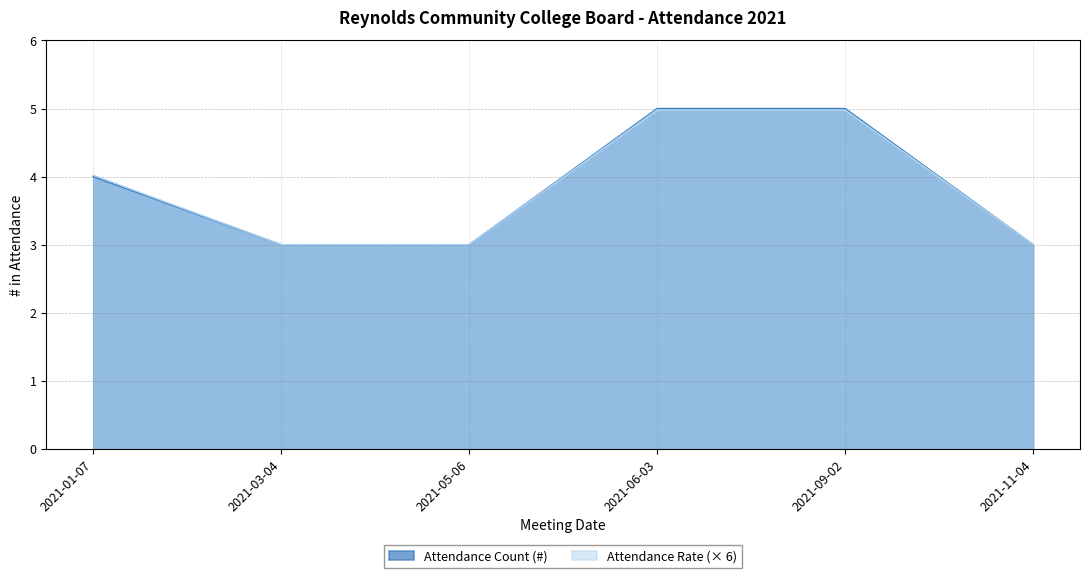

At which category is the sum across all series the highest?

2021-06-03